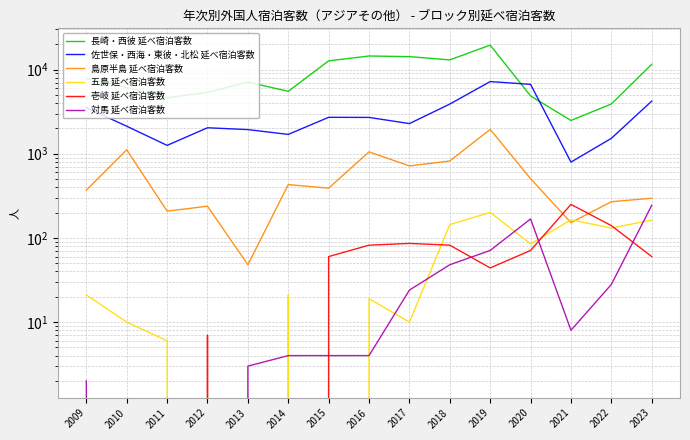

At which label does 対馬 延べ宿泊客数 reach its peak?

2023